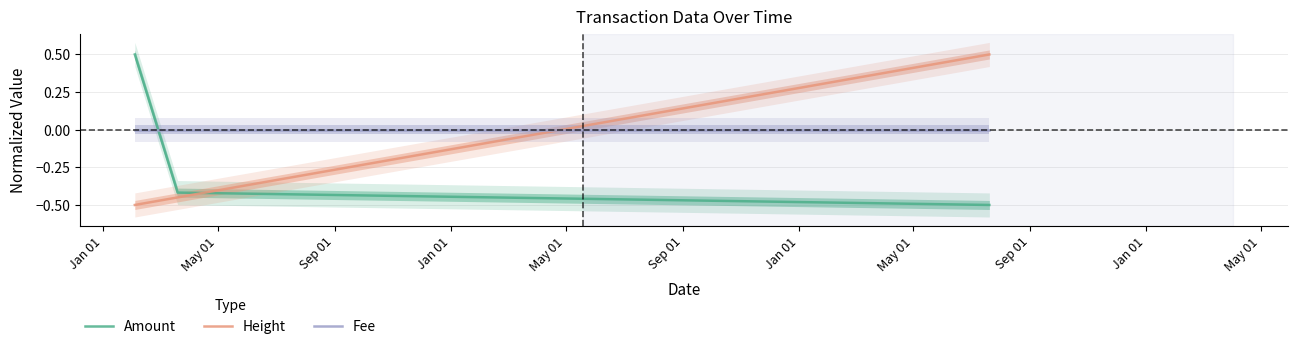

What is the smallest value displayed?

-0.5